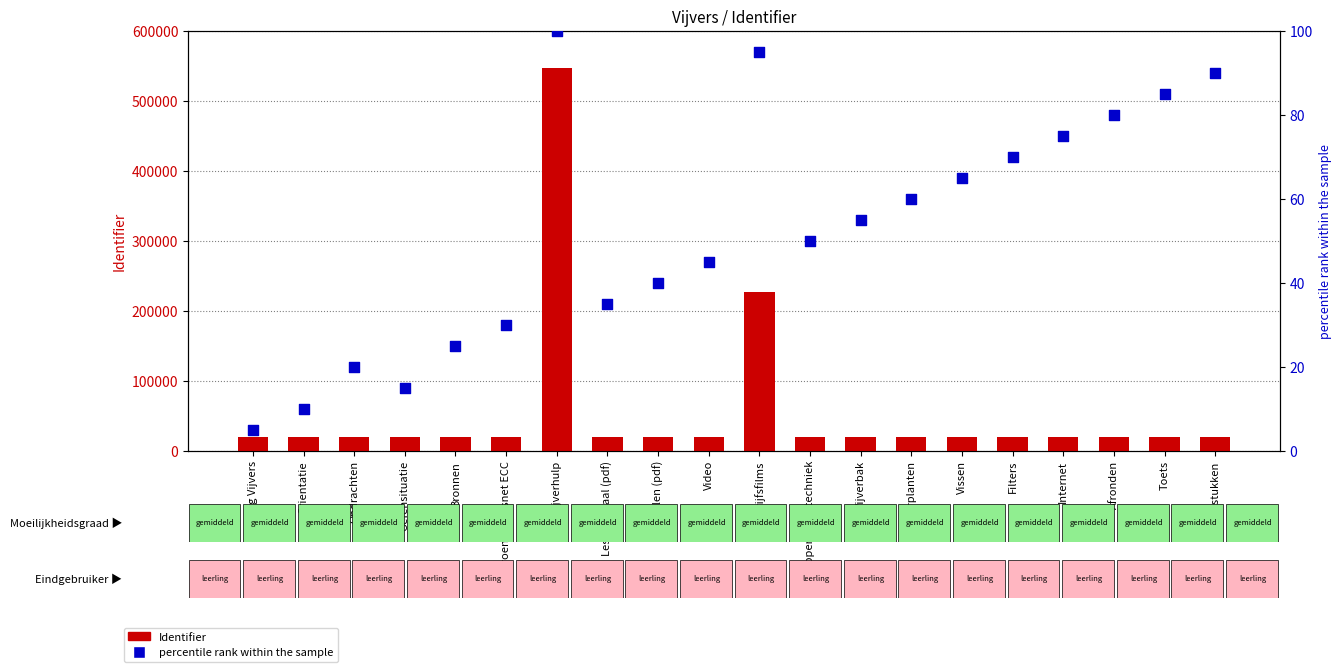

What is the total value across all series at Waterplanten?

19541.0